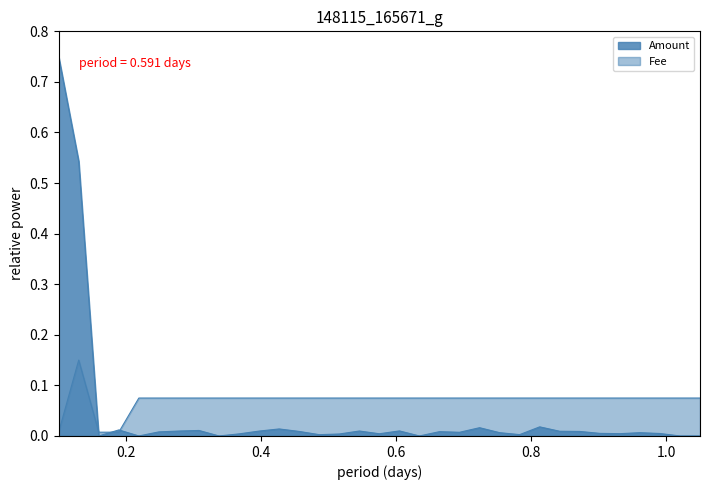

Reading left to right, list all the values displayed in this chart.

Amount: 2018-02-01=0.8	2018-02-01=0.5	2018-02-01=0.0	2018-02-10=0.0	2018-02-16=0.0	2018-02-23=0.0	2018-03-02=0.0	2018-03-10=0.0	2018-03-16=0.0	2018-03-23=0.0	2018-03-30=0.0	2018-04-07=0.0	2018-04-13=0.0	2018-04-21=0.0	2018-04-25=0.0	2018-04-27=0.0	2018-05-04=0.0	2018-05-12=0.0	2018-05-19=0.0	2018-05-19=0.0	2018-05-30=0.0	2018-06-02=0.0	2018-06-09=0.0	2018-06-16=0.0	2018-06-30=0.0	2018-07-01=0.0	2018-07-06=0.0	2018-07-13=0.0	2018-07-26=0.0	2018-11-02=0.0	2018-11-02=0.0	2018-11-02=0.0	2019-03-07=0.0
Fee: 2018-02-01=0.0	2018-02-01=0.1	2018-02-01=0.0	2018-02-10=0.0	2018-02-16=0.1	2018-02-23=0.1	2018-03-02=0.1	2018-03-10=0.1	2018-03-16=0.1	2018-03-23=0.1	2018-03-30=0.1	2018-04-07=0.1	2018-04-13=0.1	2018-04-21=0.1	2018-04-25=0.1	2018-04-27=0.1	2018-05-04=0.1	2018-05-12=0.1	2018-05-19=0.1	2018-05-19=0.1	2018-05-30=0.1	2018-06-02=0.1	2018-06-09=0.1	2018-06-16=0.1	2018-06-30=0.1	2018-07-01=0.1	2018-07-06=0.1	2018-07-13=0.1	2018-07-26=0.1	2018-11-02=0.1	2018-11-02=0.1	2018-11-02=0.1	2019-03-07=0.1